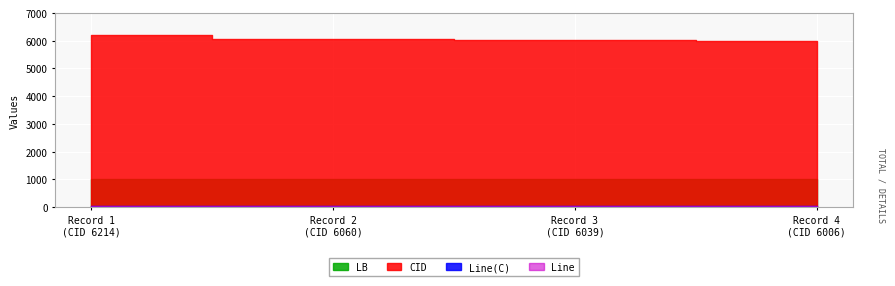

True or false: Line and Line(C) cross at least once.

False